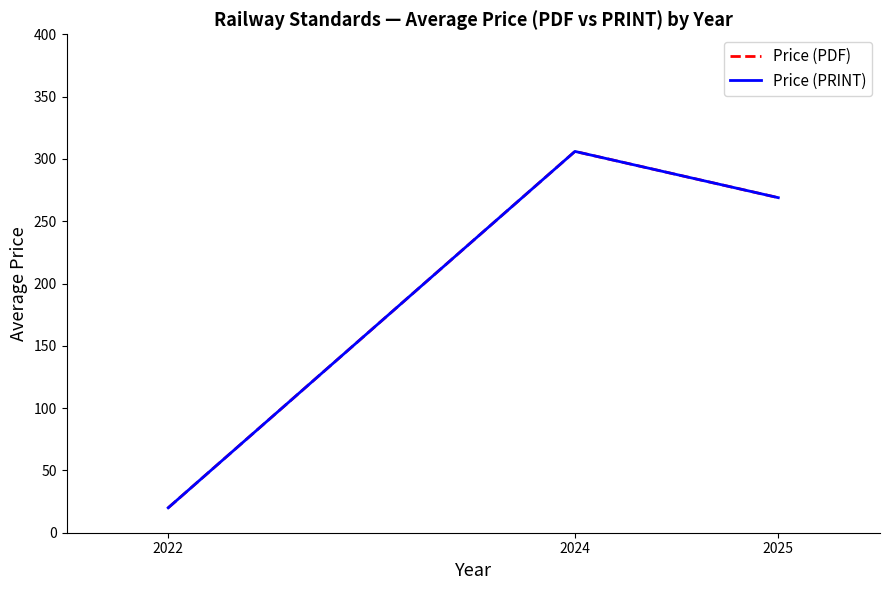

What is the value of the Price (PDF) point at the 3rd from the left?

268.9